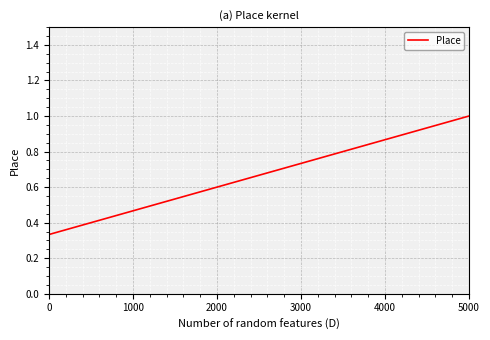

What is the sum of all values?

2.0